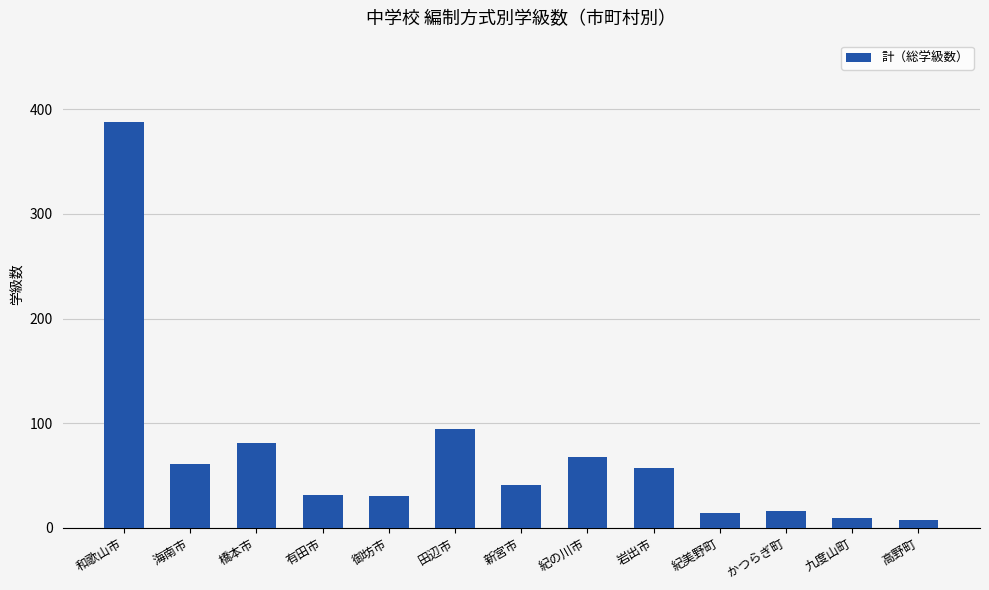

What is the difference between the maximum and minimum values?

381